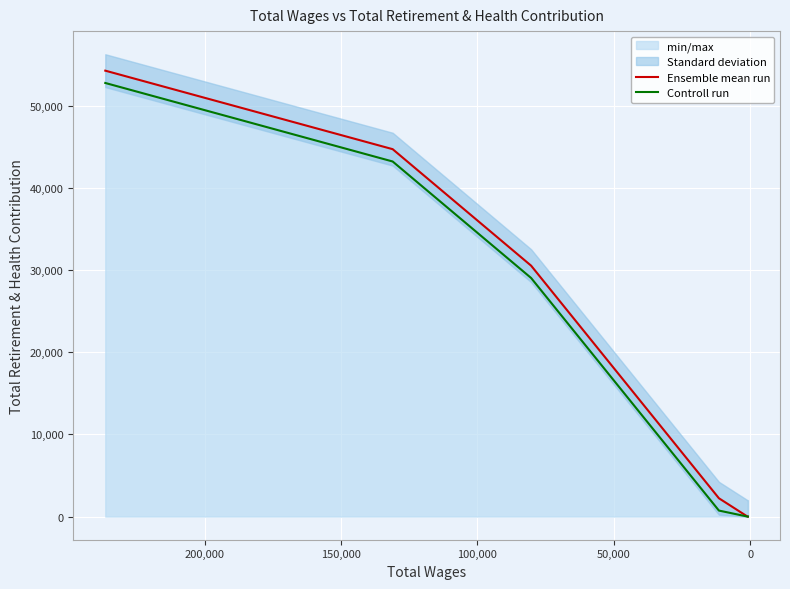

List the series in order of their overall mean, highest first.

Ensemble mean run, Controll run